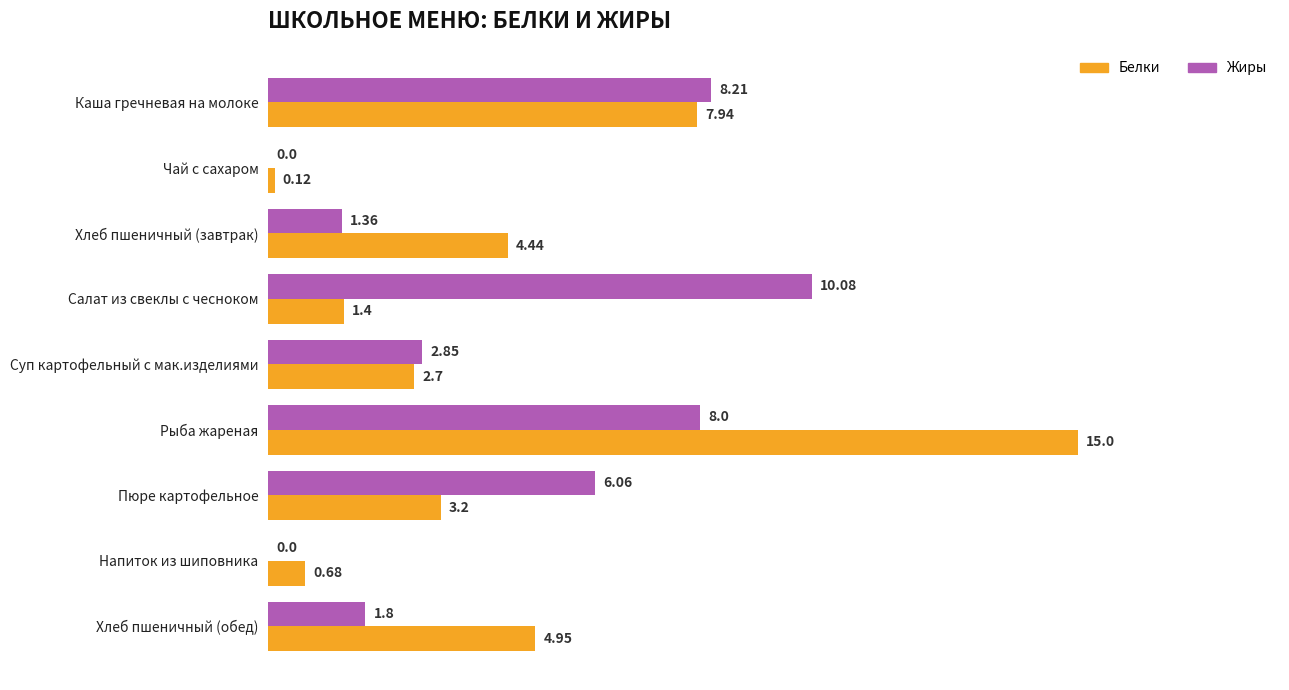

What is the total value across all series at Хлеб пшеничный (обед)?

6.8